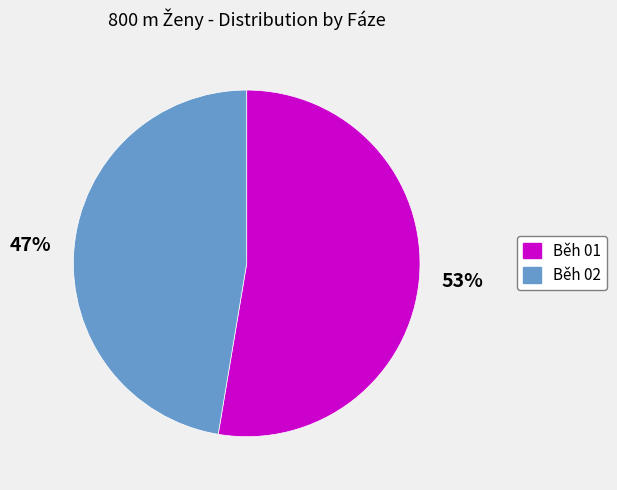

Rank the categories by value from lowest to highest.

Běh 02, Běh 01